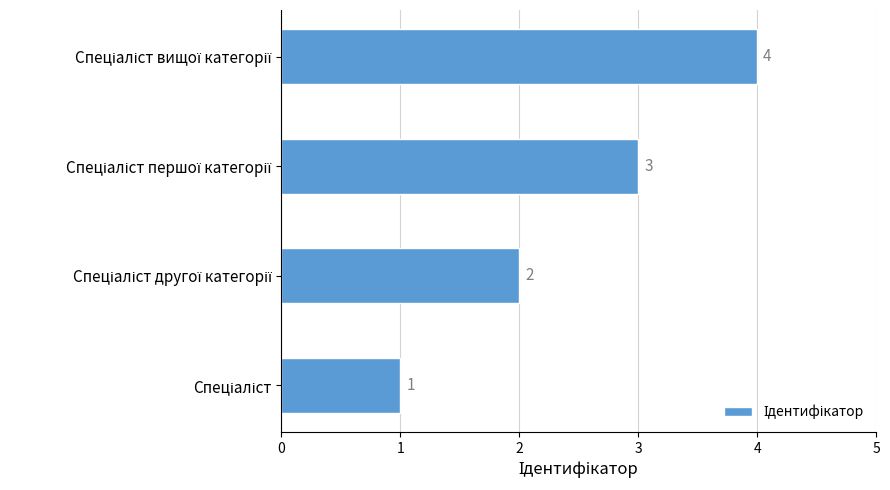

How many values are between 2 and 4?

3